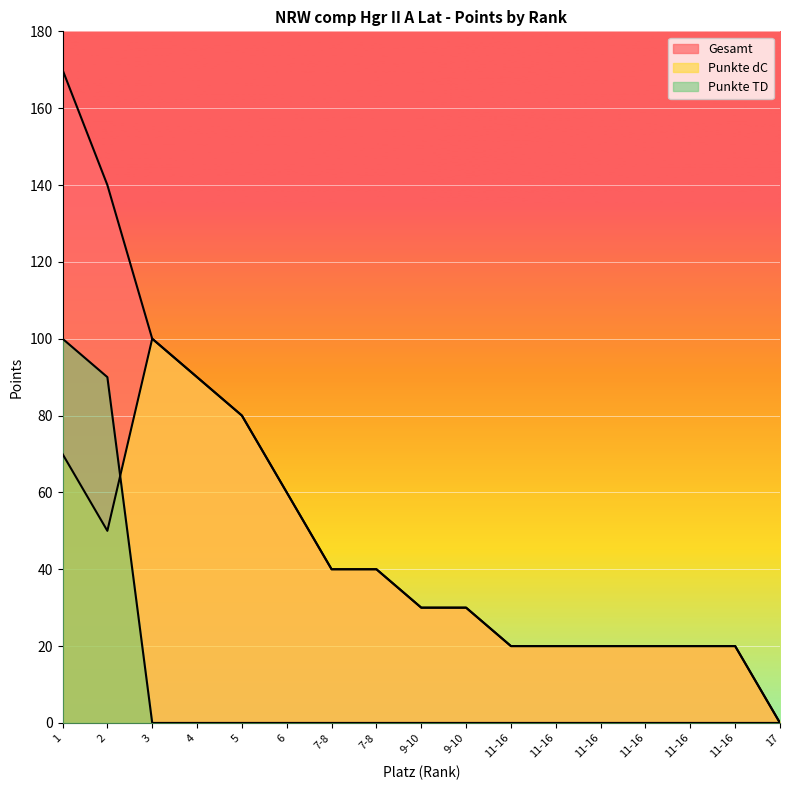

List the series in order of their peak value, lowest first.

Punkte dC, Punkte TD, Gesamt